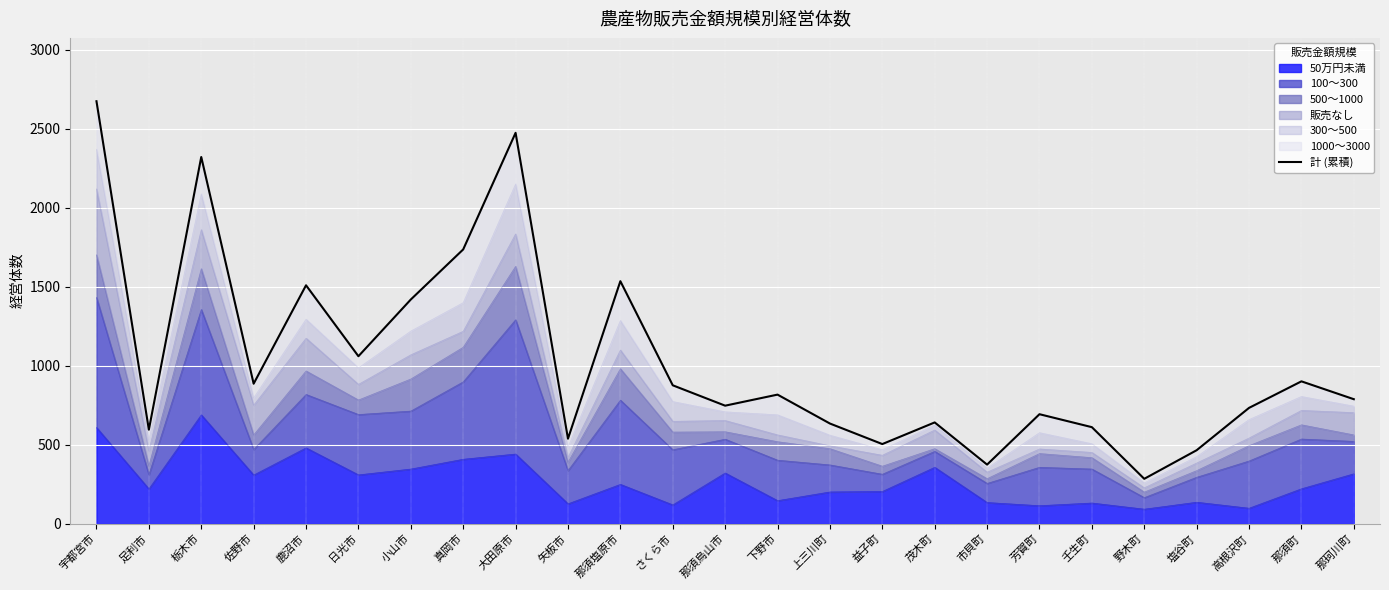

What is the average value?

1032